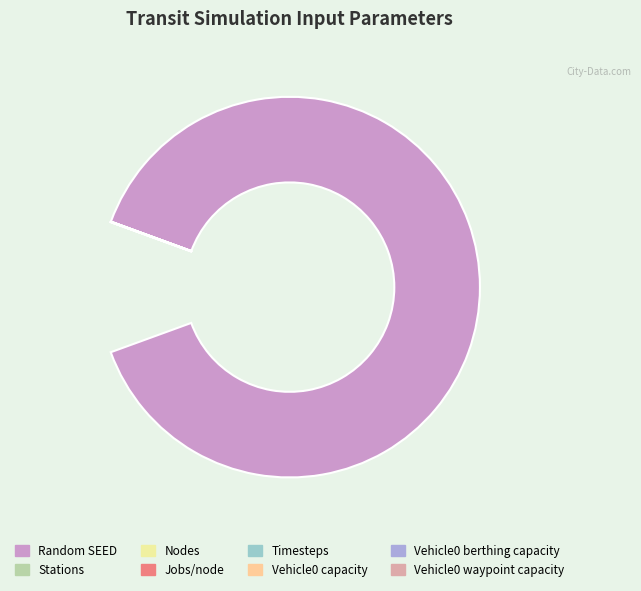

Which slice is the smallest?

Vehicle0 berthing capacity